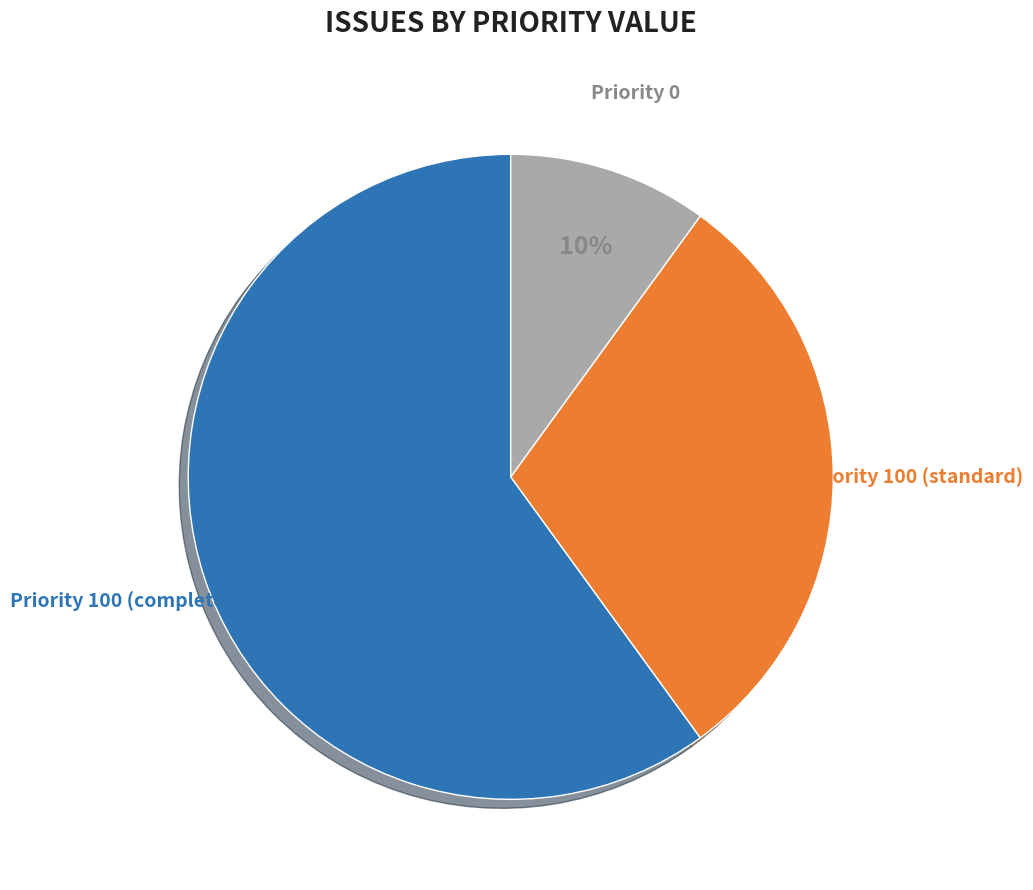

Is there a majority slice in this chart?

Yes